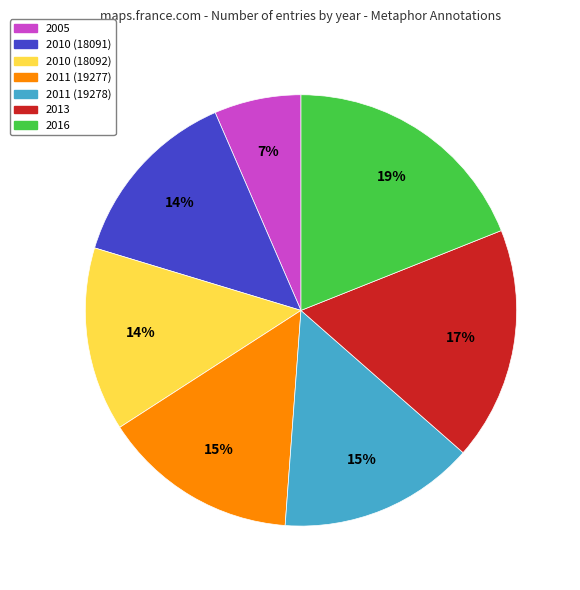

Is the sum of 2013 and 2010 (18092) greater than half?

No